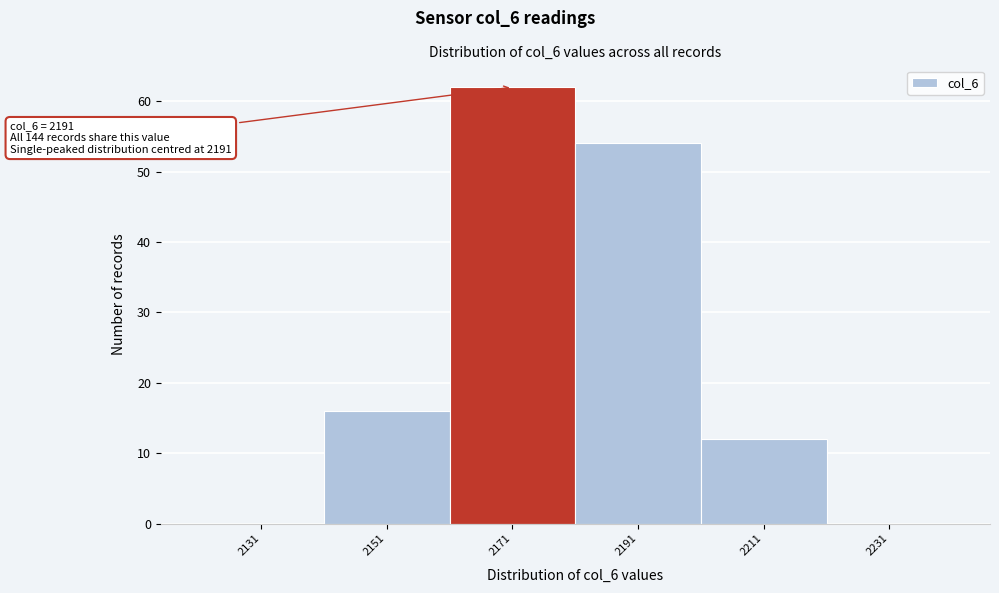

Reading right to left, list all the values displayed in this chart.

2231=0	2211=12	2191=54	2171=62	2151=16	2131=0